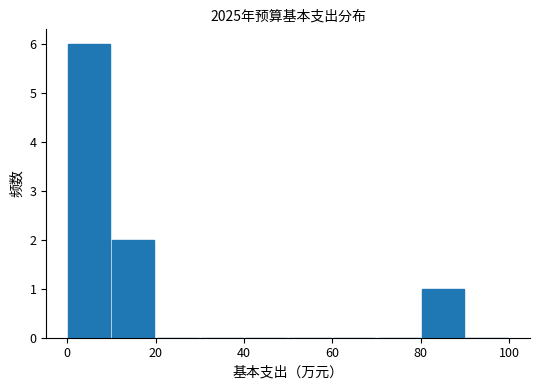

Over which range of the x-axis is the bar tallest?

0 to 10